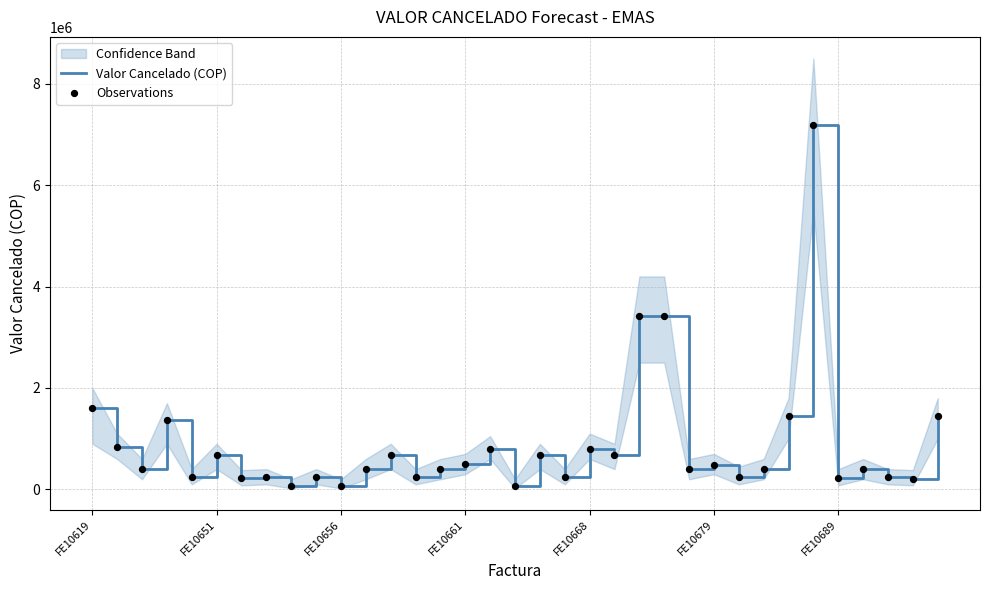

Which series has the largest total across all categories?

Valor Cancelado (COP)